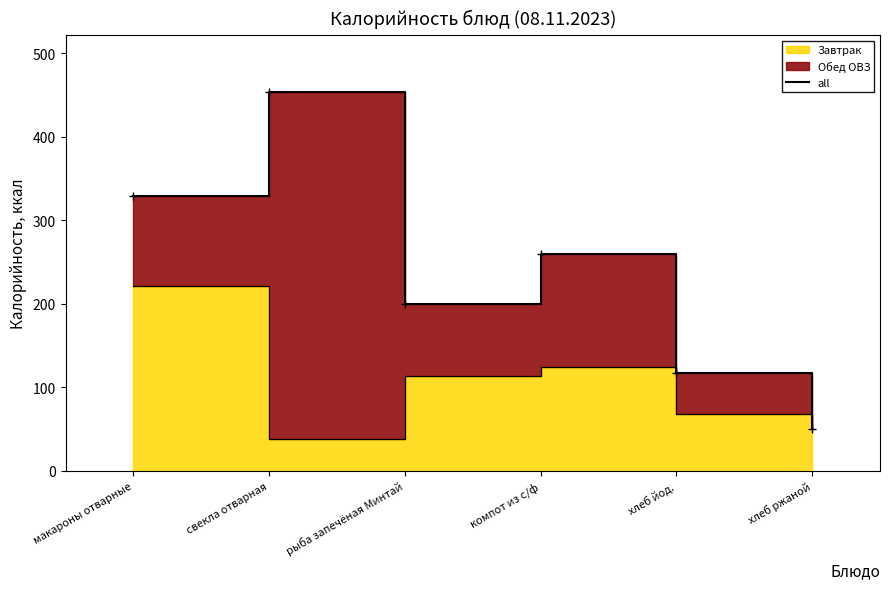

What is the label of the 4th point from the right?

рыба запечёная Минтай